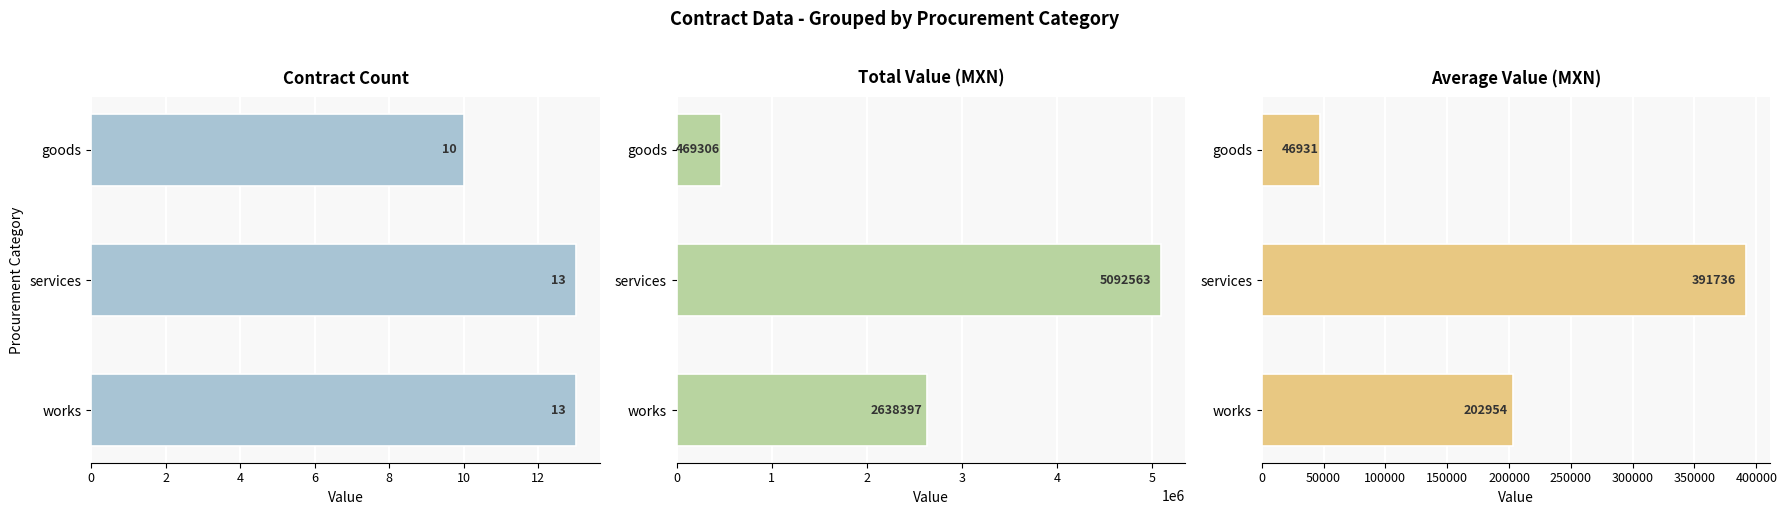

What is the highest value of the Average Value (MXN) series?

391735.6